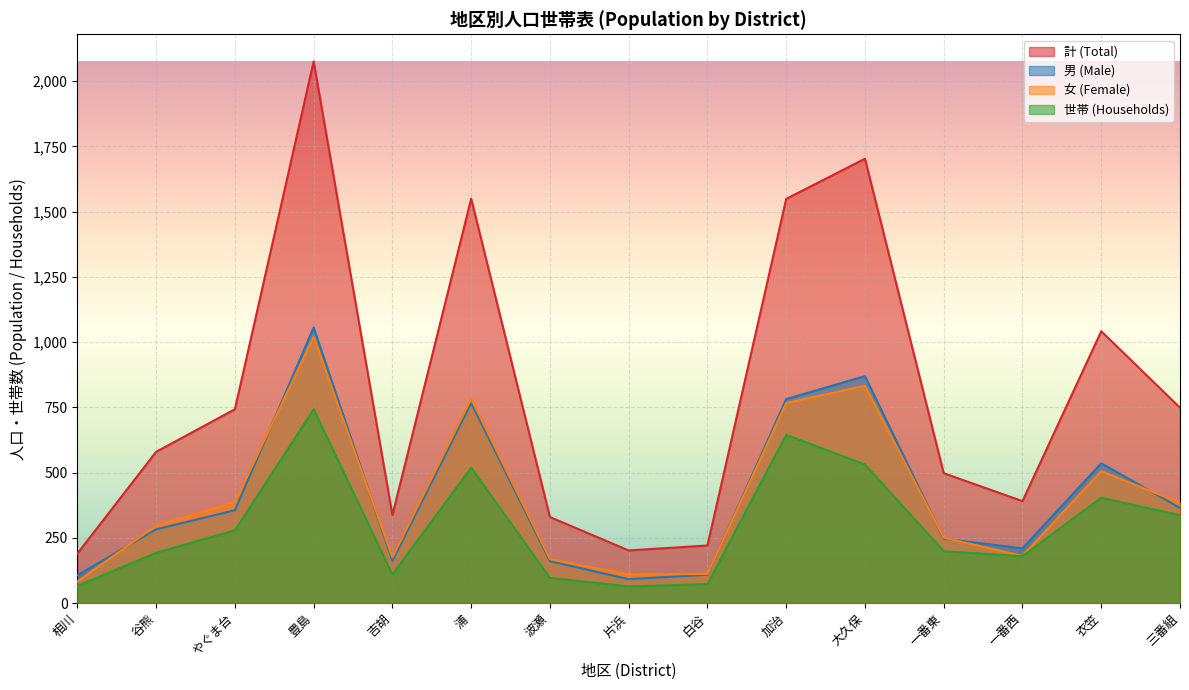

What is the spread (max minus min) of values at やぐま台?

464